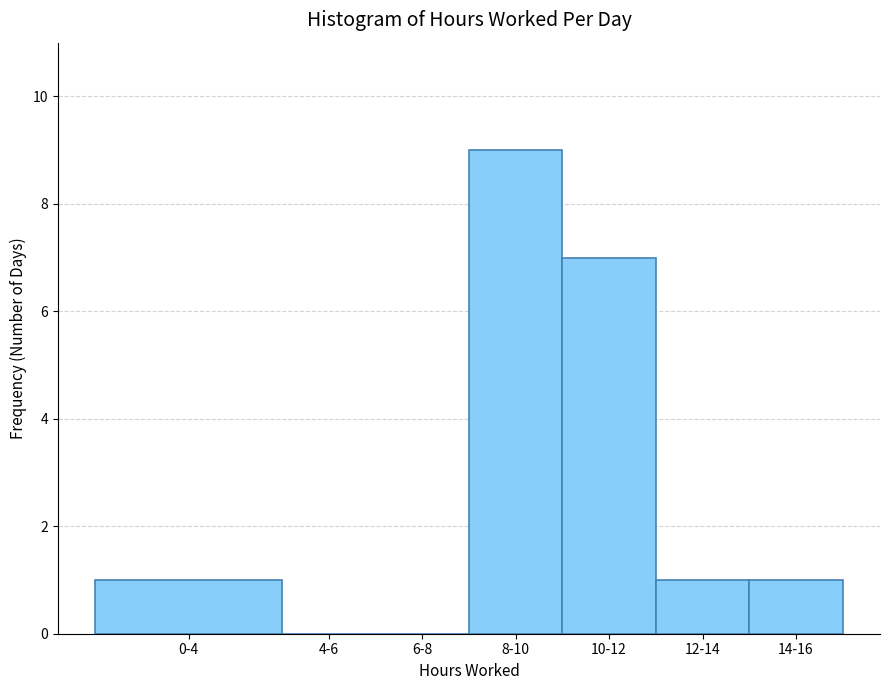

Reading right to left, what are all the values shown in this chart?

14-16=1	12-14=1	10-12=7	8-10=9	6-8=0	4-6=0	0-4=1